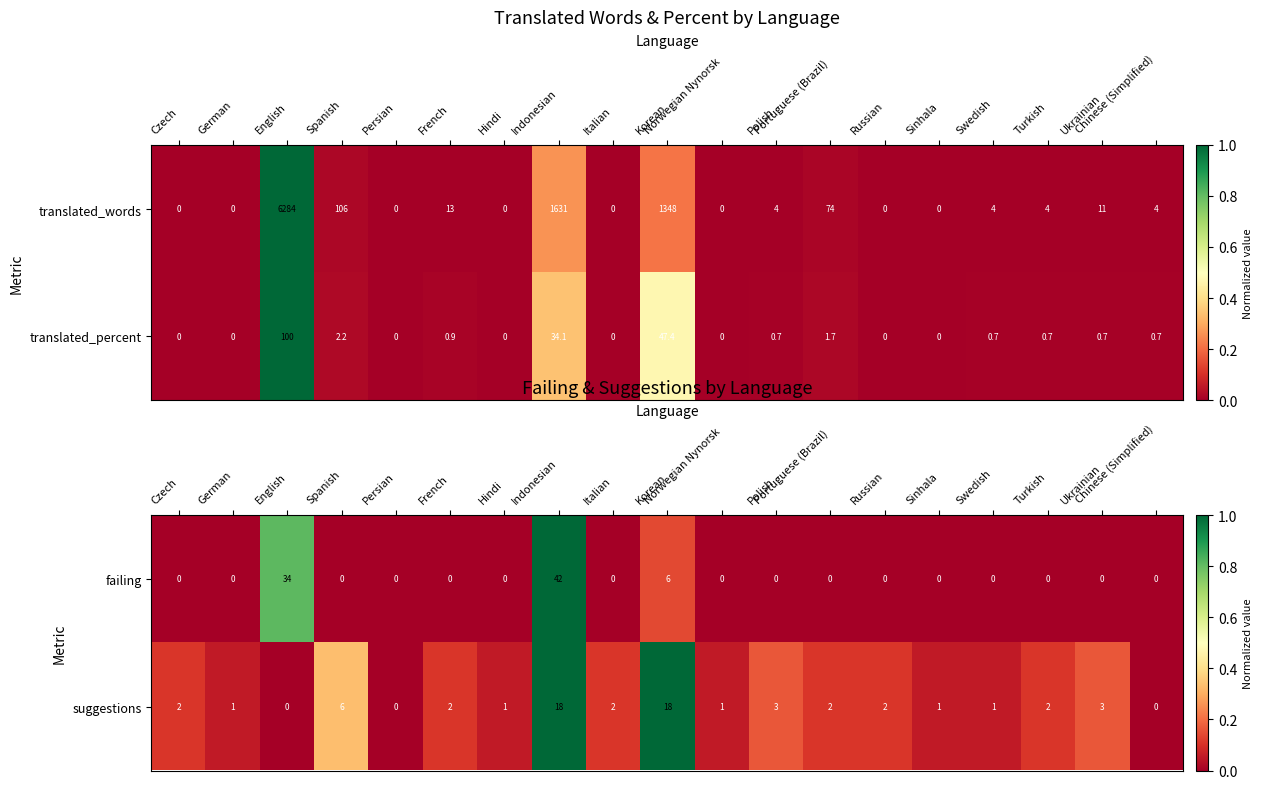

Which category has the highest value in the failing series?

Indonesian